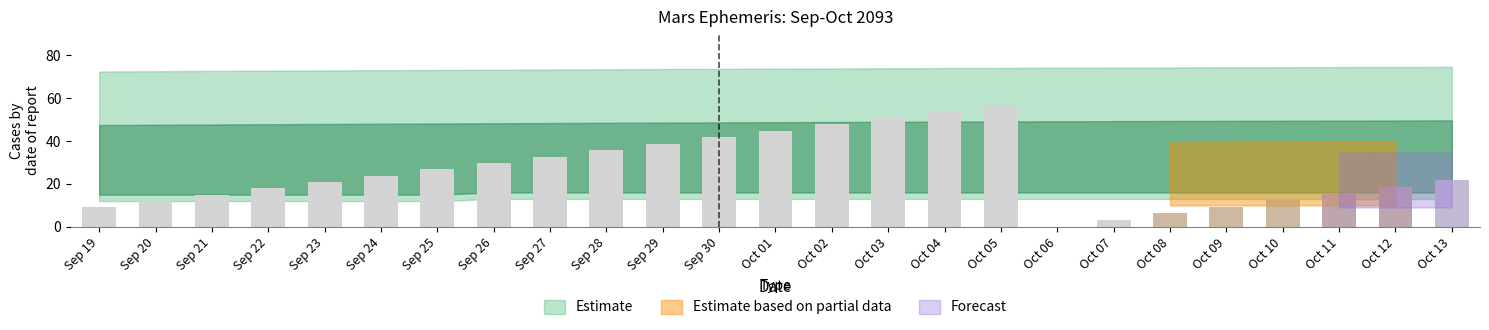

Count the number of categories in the chart.

25